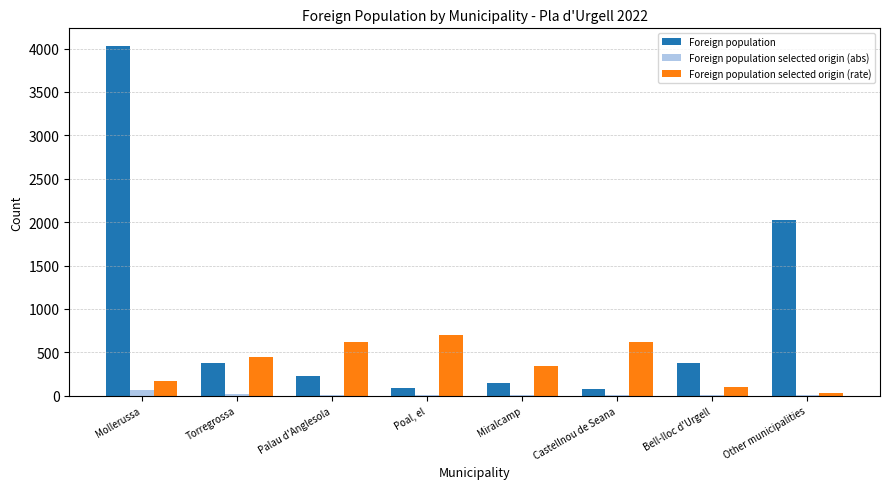

True or false: Foreign population selected origin (rate) has a value of 698 at Poal, el.

True